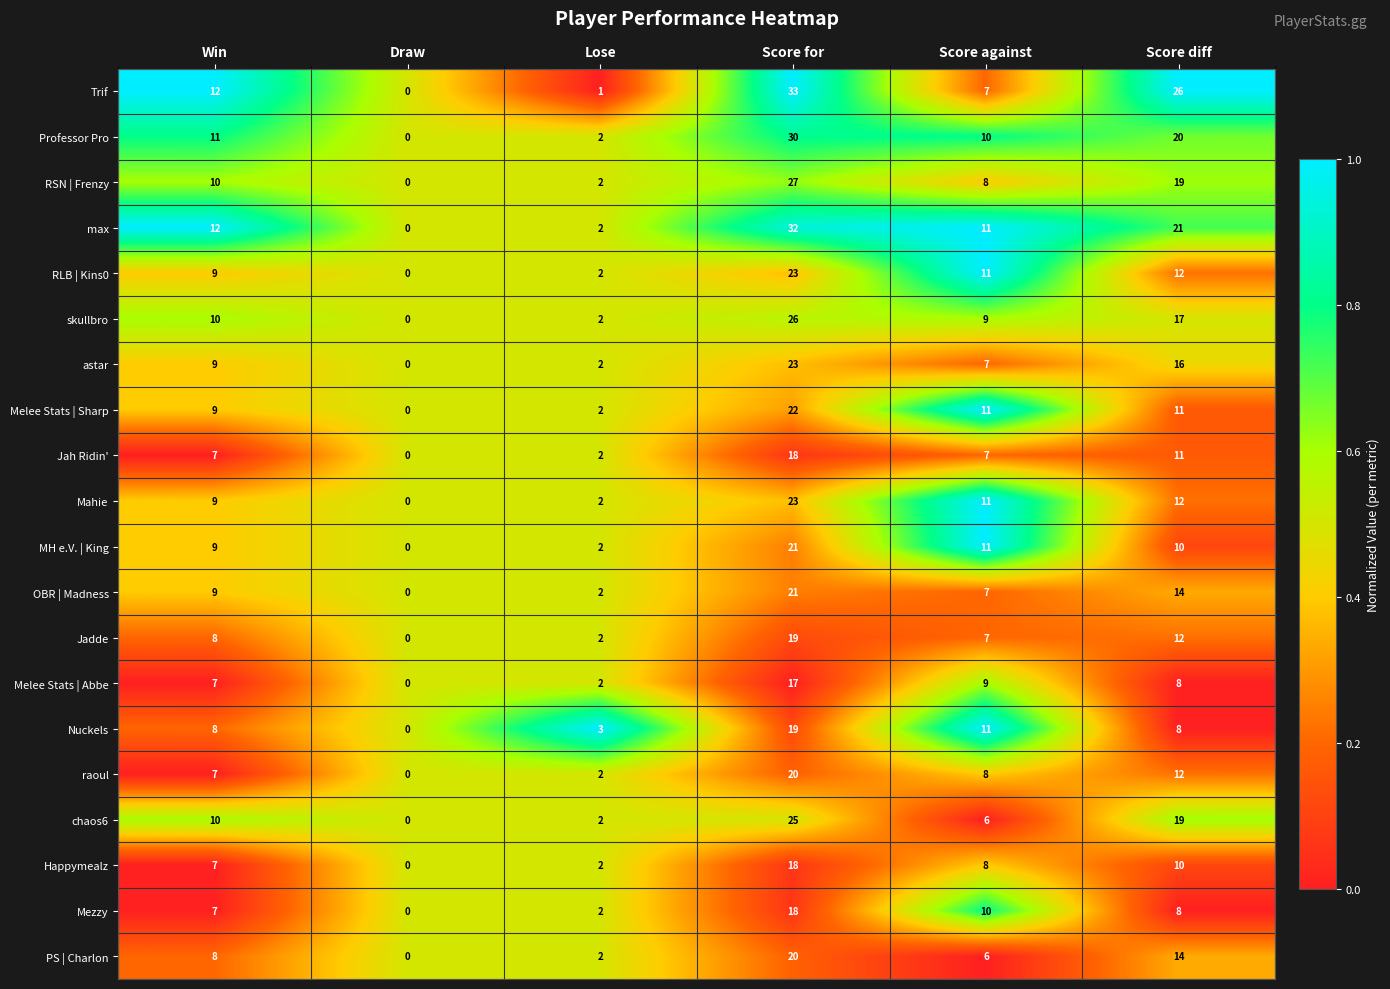

Which series changed the most between Win and Lose?

Trif